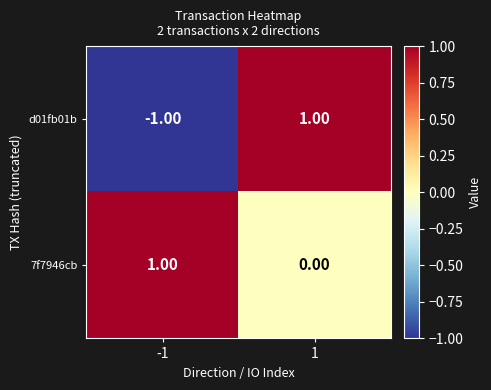

What is the maximum value shown in the chart?

1